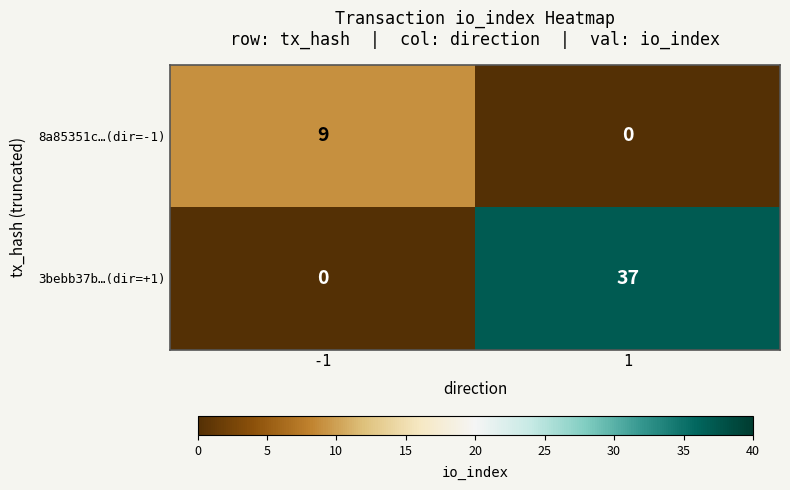

What is the difference between the maximum and minimum values in the 3bebb37b…(dir=+1) series?

37